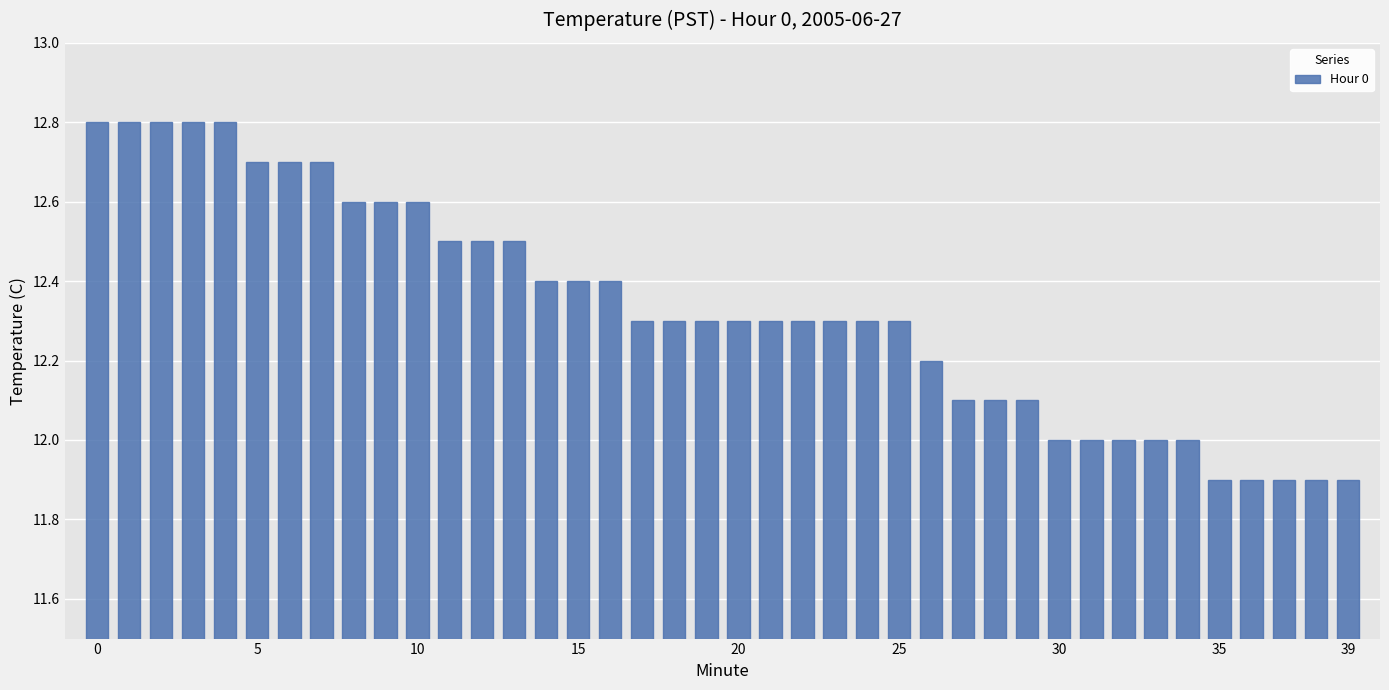

What is the average value?

12.3